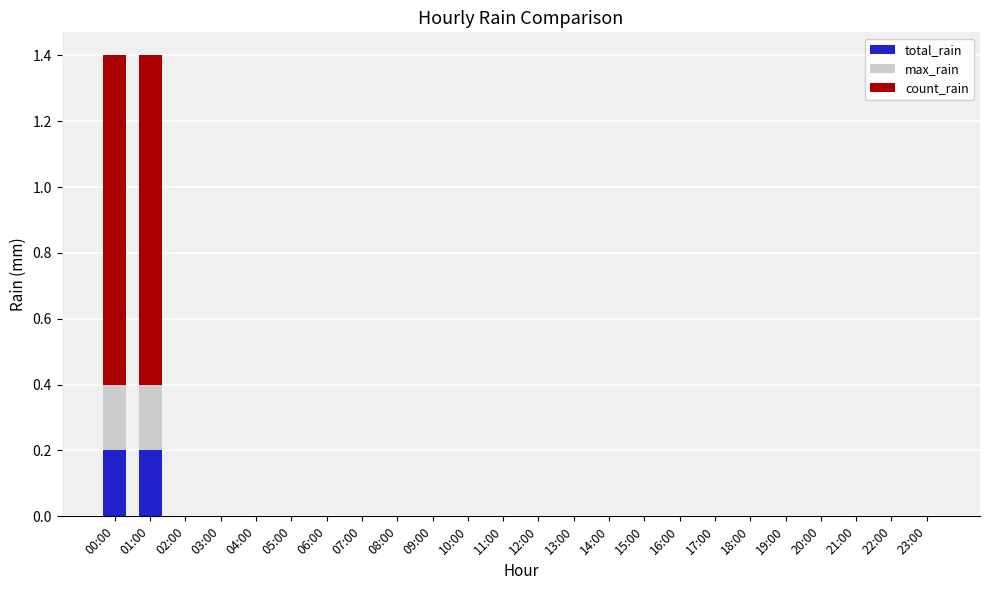

The value of total_rain at 17:00 is -0.1. True or false?

False